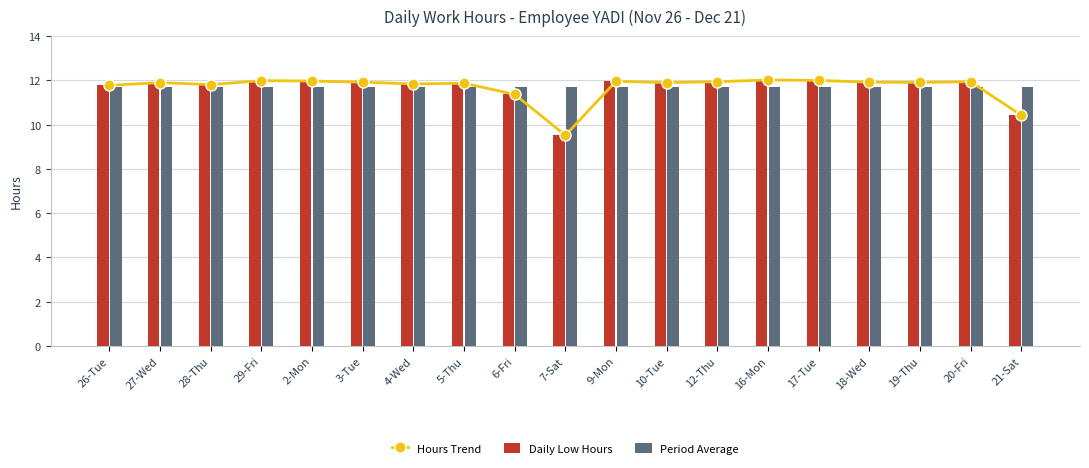

Which series has the largest total across all categories?

Hours Trend